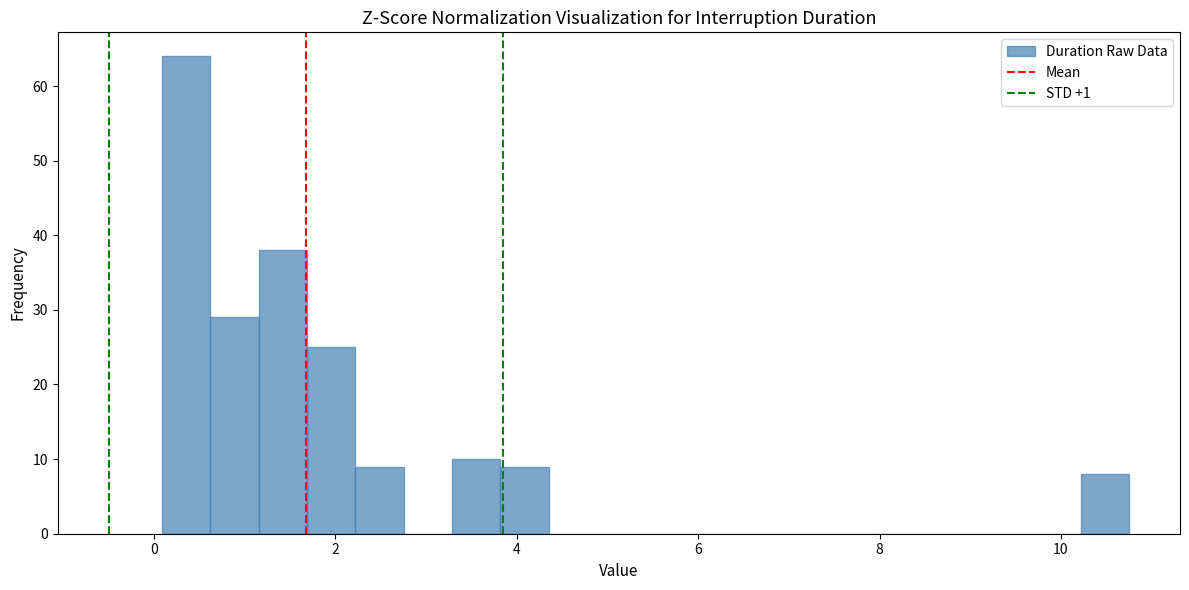

Around what value on the x-axis is the tallest bar? Give the approximate position of its centre, as read against the axis.

0.4